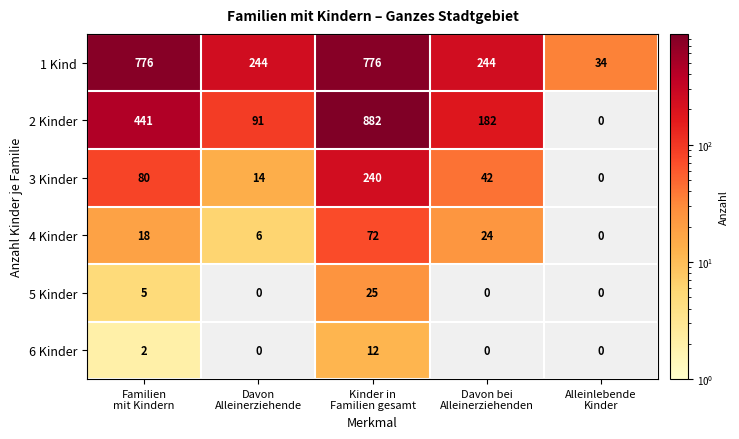

Which series has the largest range (max minus min)?

2 Kinder